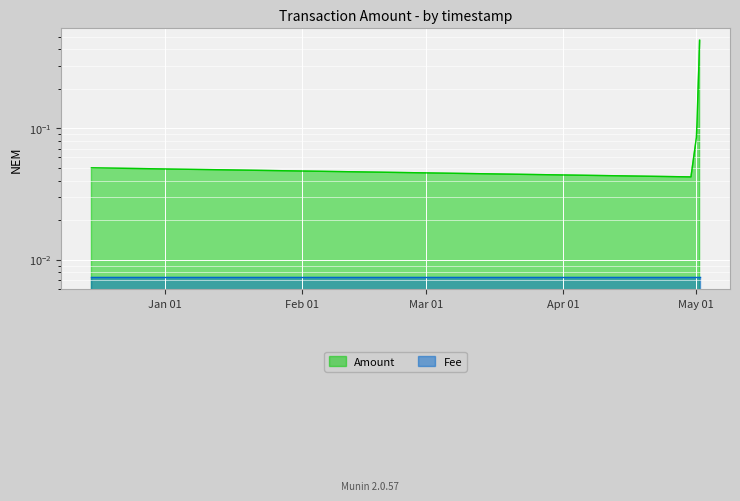

The Fee series shows 0.0 at 4. True or false?

False